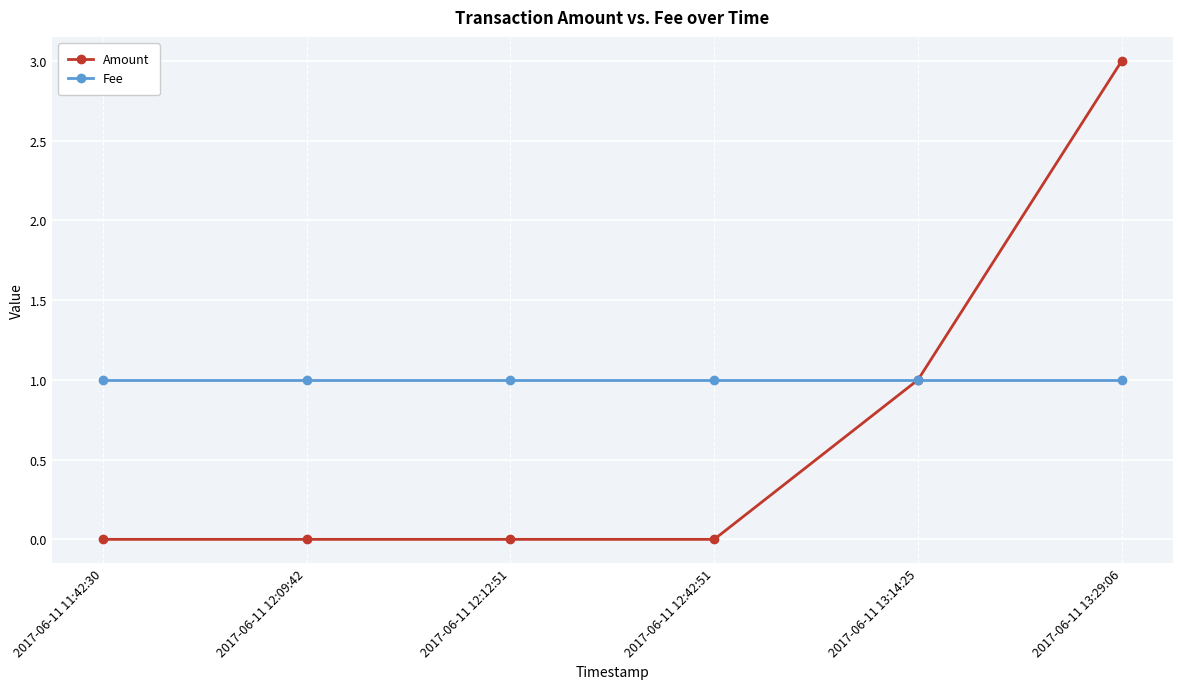

Does the chart display data point markers on the line(s)?

Yes